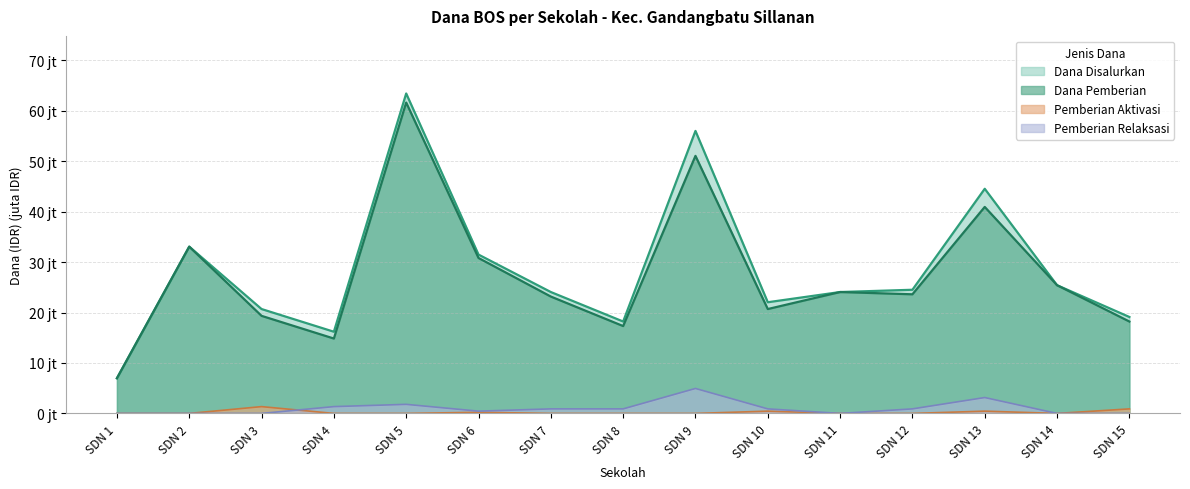

What is the average value of the Pemberian Aktivasi series?

0.2